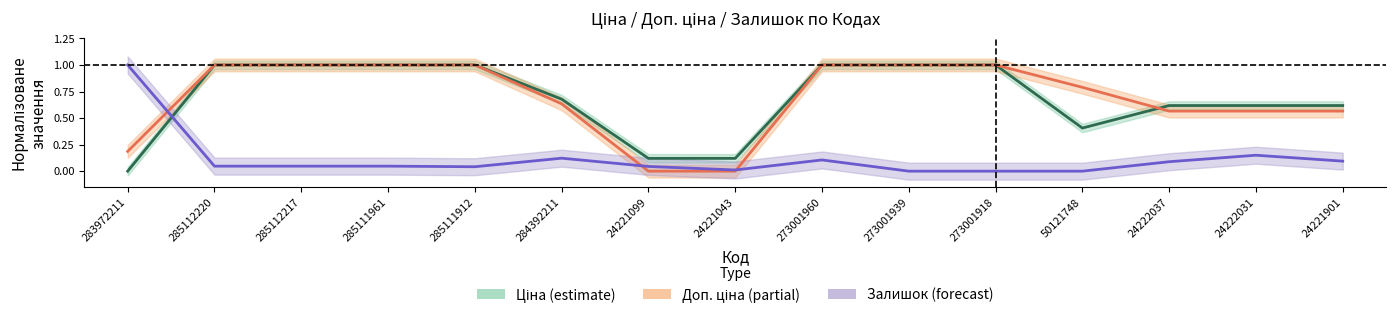

How many interior local valleys does the Ціна series have?

1